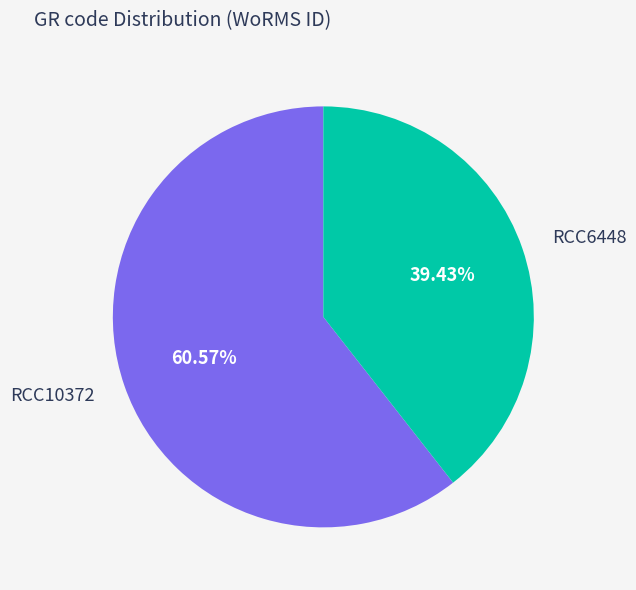

Count the number of slices in the pie.

2